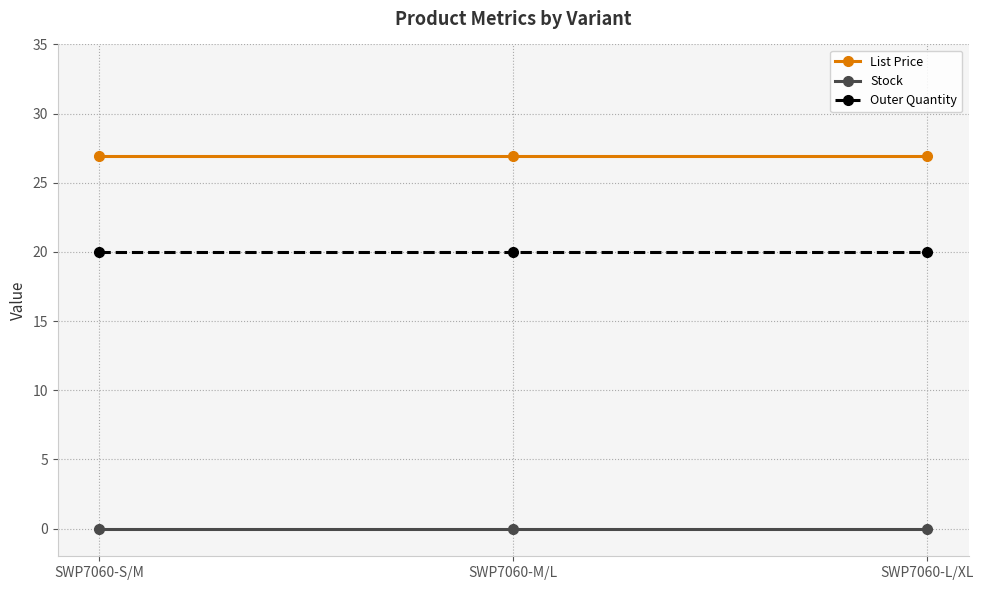

What is the highest value of the Outer Quantity series?

20.0